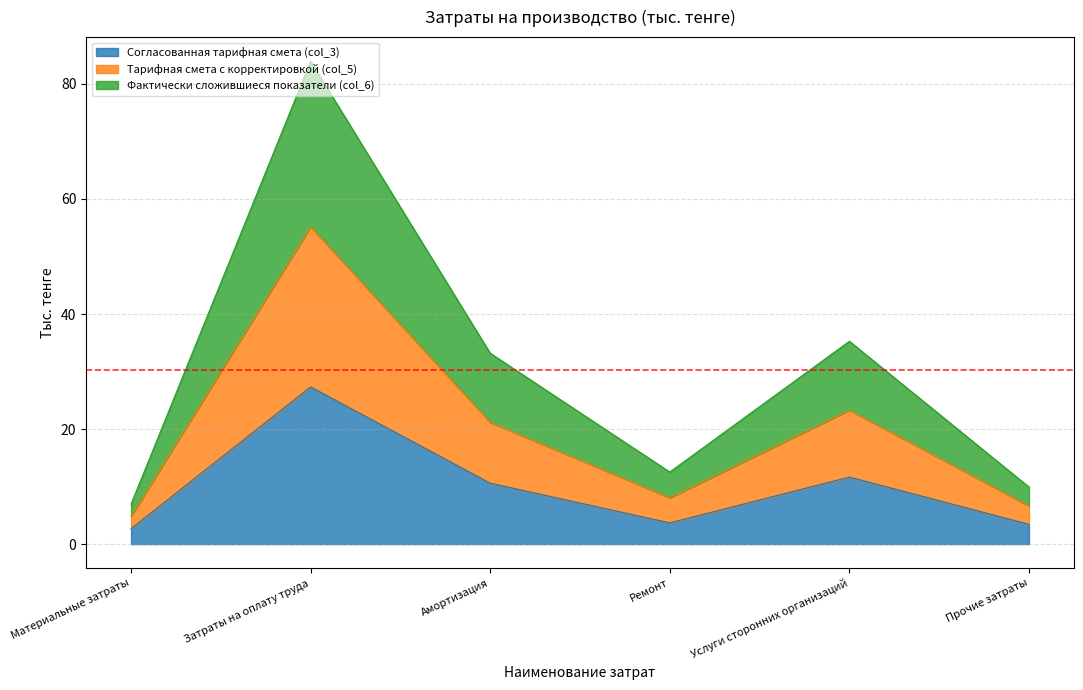

Which series changed the most between Материальные затраты and Прочие затраты?

Фактически сложившиеся показатели (col_6)